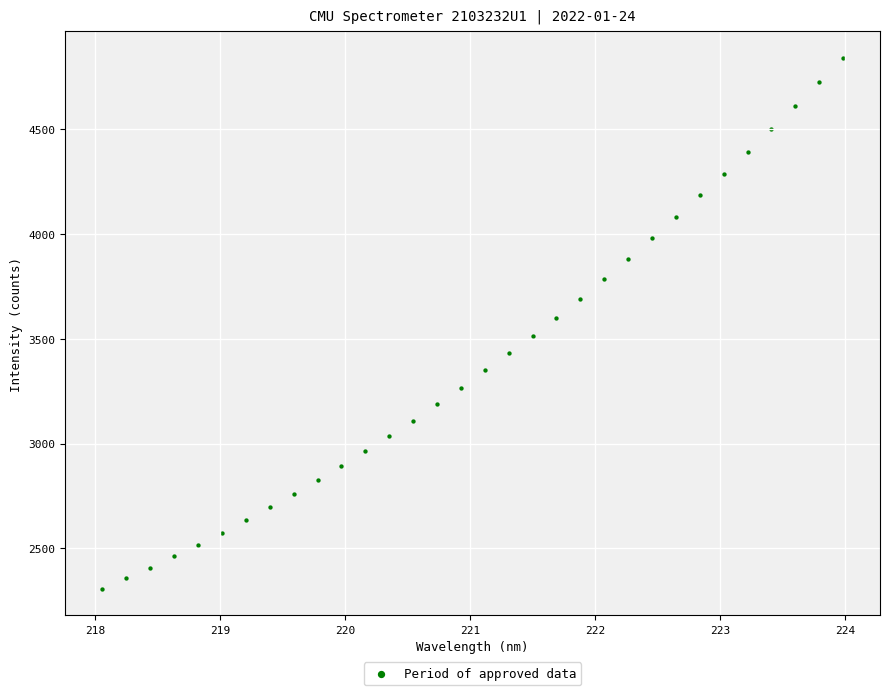

What is the range of X values (max minus min)?

5.9